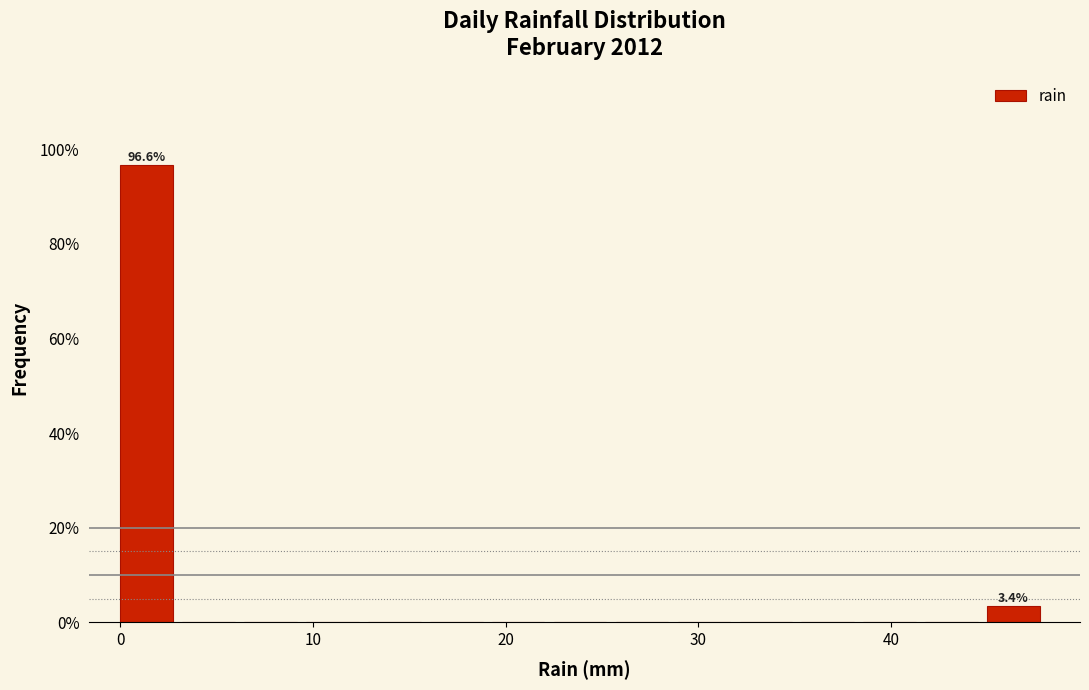

Read against the x-axis, roughly where is the centre of the tallest bar?

1